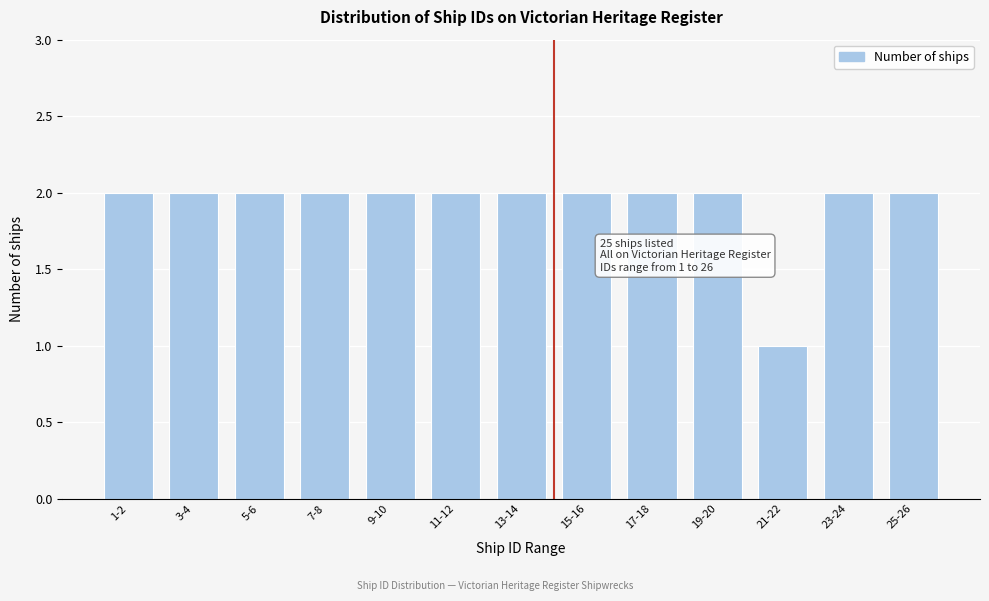

Reading right to left, what are all the values shown in this chart?

25-26=2	23-24=2	21-22=1	19-20=2	17-18=2	15-16=2	13-14=2	11-12=2	9-10=2	7-8=2	5-6=2	3-4=2	1-2=2